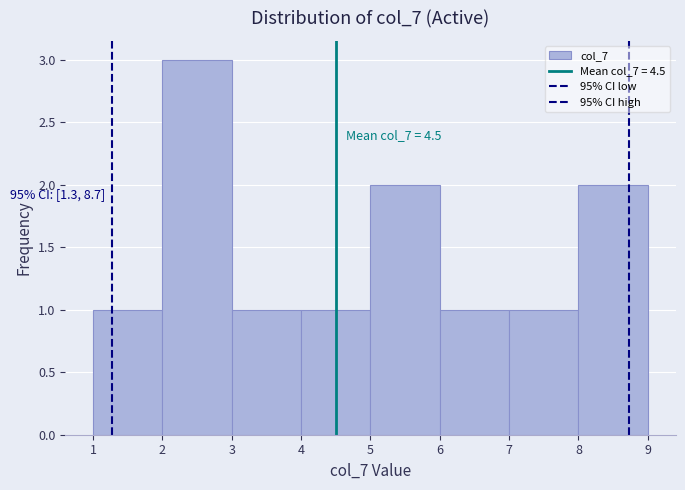

Over which range of the x-axis is the bar tallest?

2 to 3